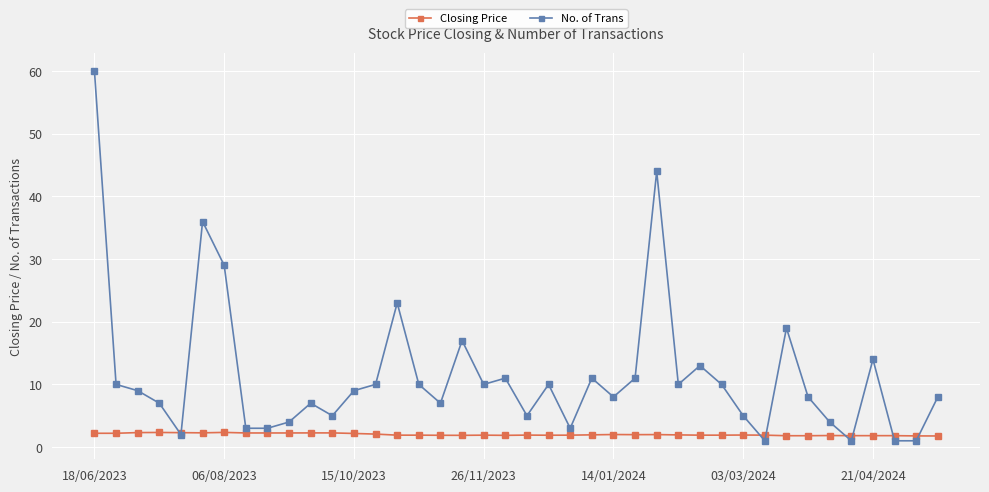

What is the minimum value for Closing Price?

1.8